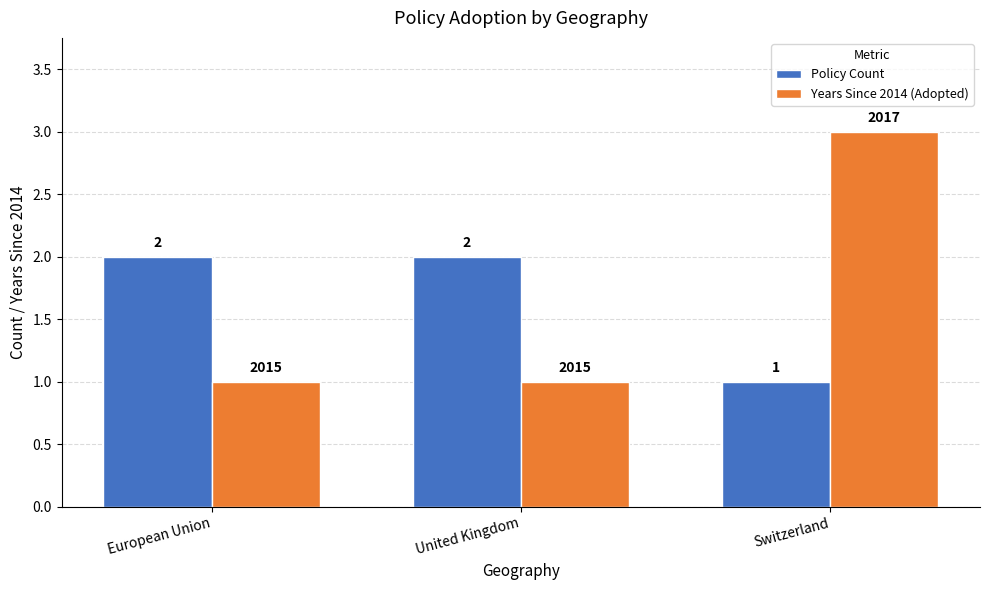

The value of Years Since 2014 (Adopted) at Switzerland is 3. True or false?

True